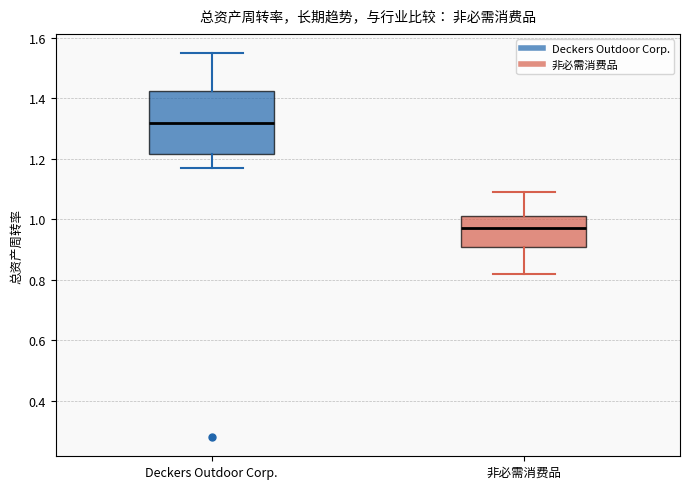

Reading left to right, read every box against the y-axis: the position of its median line, the range the box covers, and the ends of its whiskers. The values are not printed on the chart, so give them approximately, as read against the axis.

Deckers Outdoor Corp.: median 1.32, box 1.22 to 1.42, whiskers 1.18 to 1.56
非必需消费品: median 0.98, box 0.92 to 1.02, whiskers 0.82 to 1.10